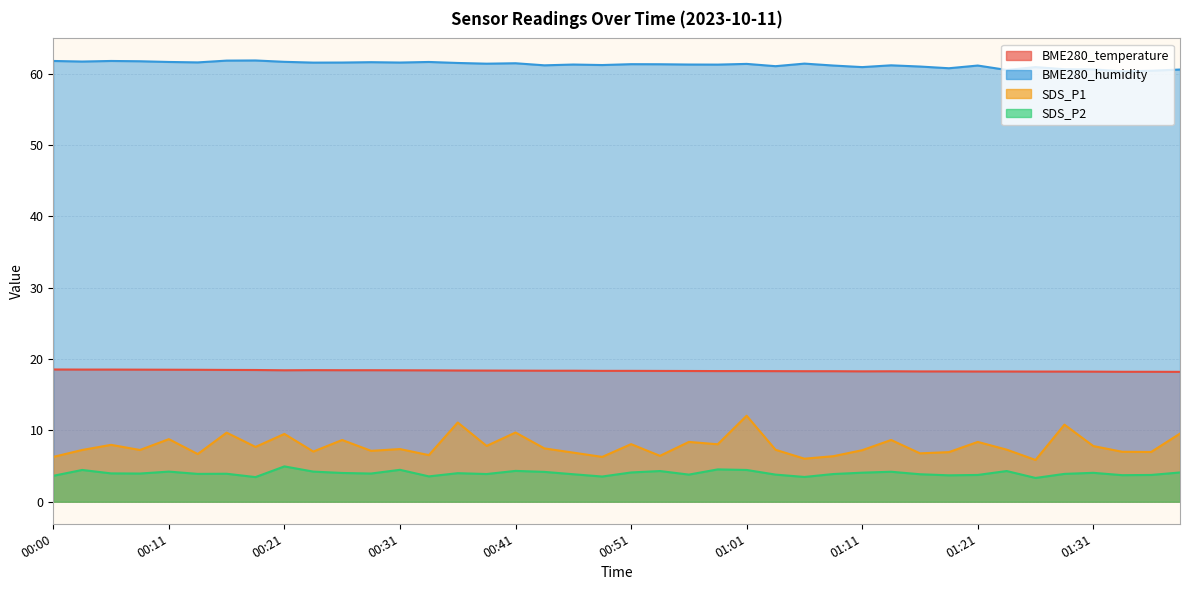

True or false: BME280_temperature and SDS_P1 intersect in this chart.

False